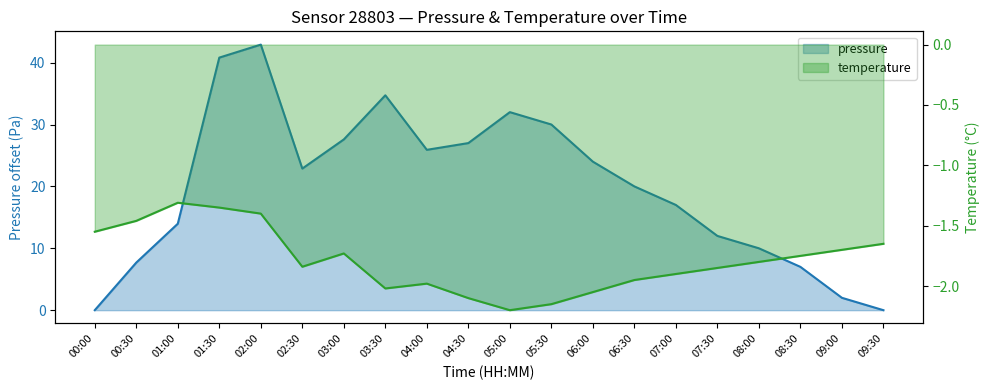

True or false: temperature and pressure intersect in this chart.

False